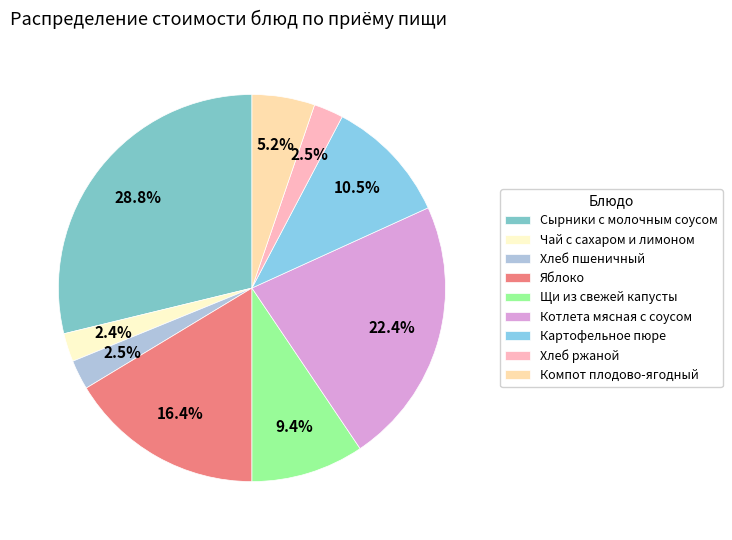

Is the sum of Картофельное пюре and Компот плодово-ягодный greater than half?

No